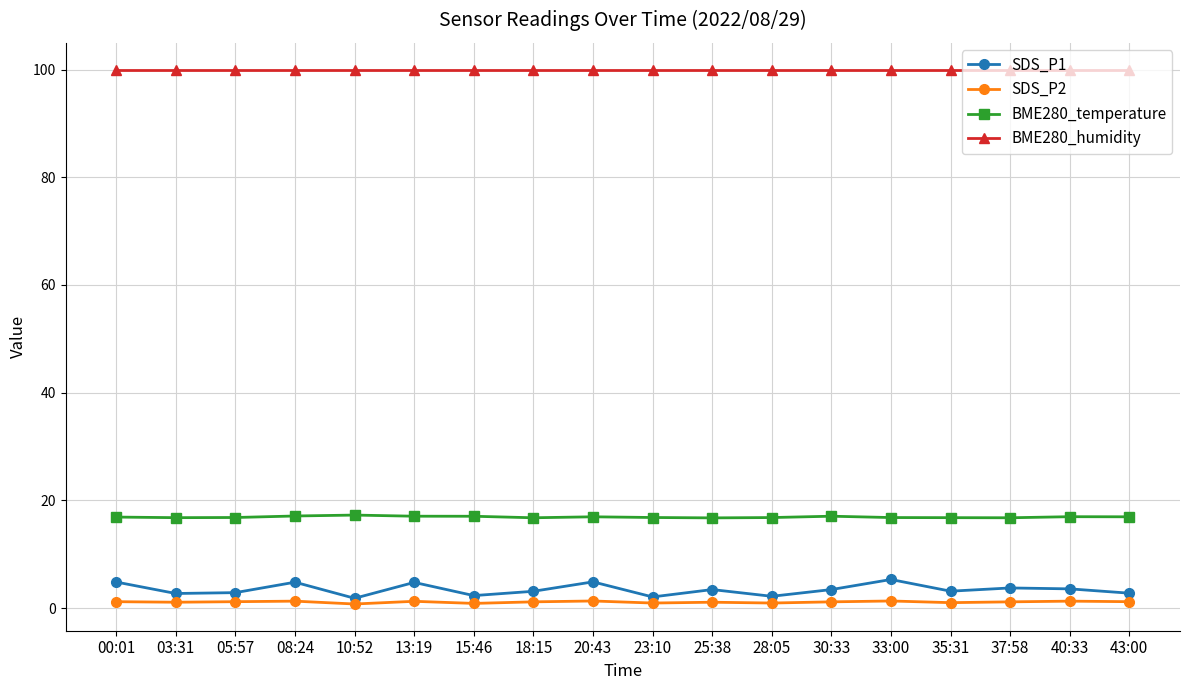

Read the BME280_temperature value at 25:38.

16.8